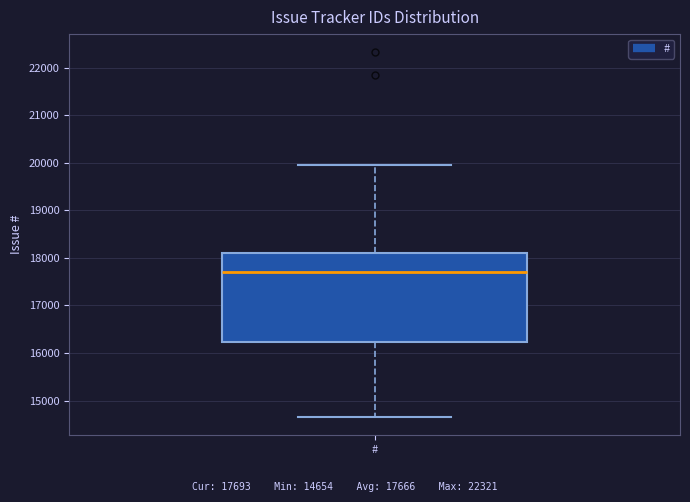

Transcribe this box plot: give where the median line is, the range the box spans, and where the two whiskers end, as read against the y-axis. The values are not printed on the chart, so give them approximately, as read against the axis.

median 17700, box 16200 to 18100, whiskers 14700 to 19900